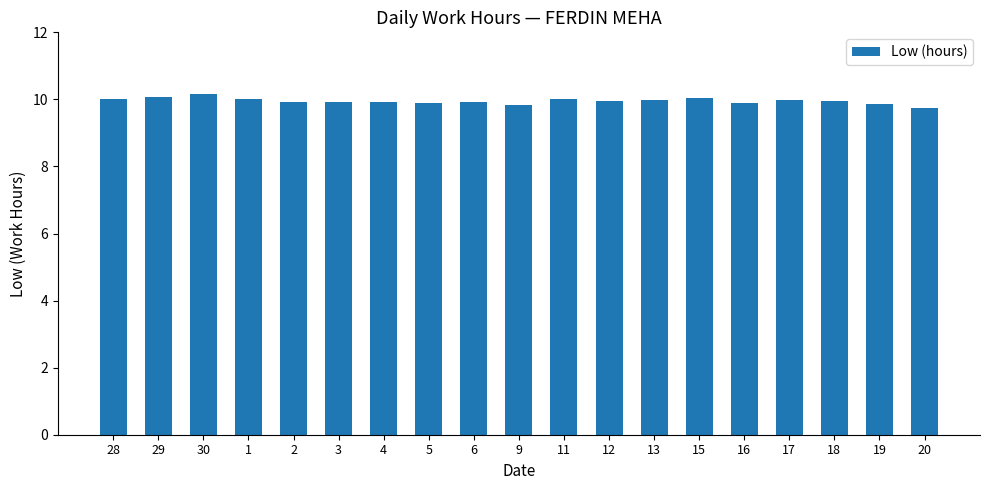

What is the sum of all values?

189.1